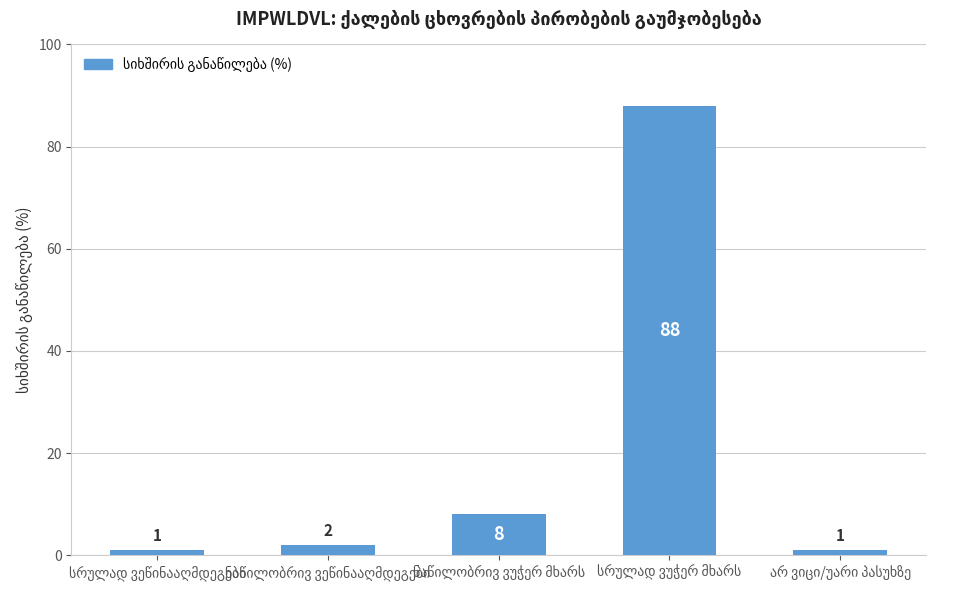

What is the maximum value shown in the chart?

88